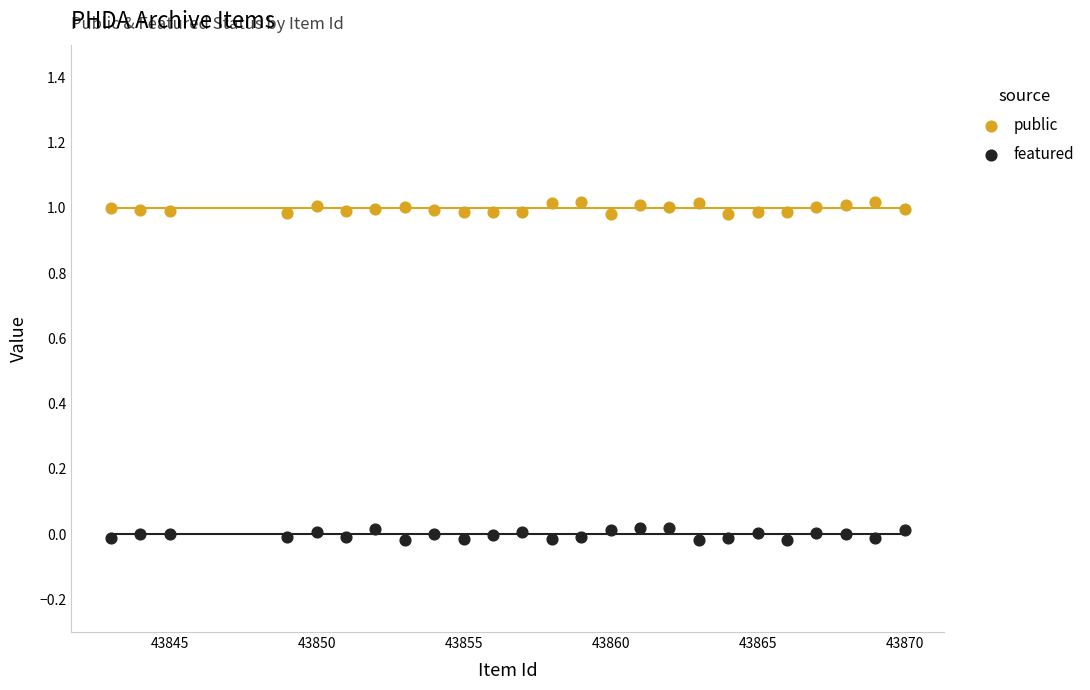

Across all data points, what is the range of X values (max minus min)?

27.0